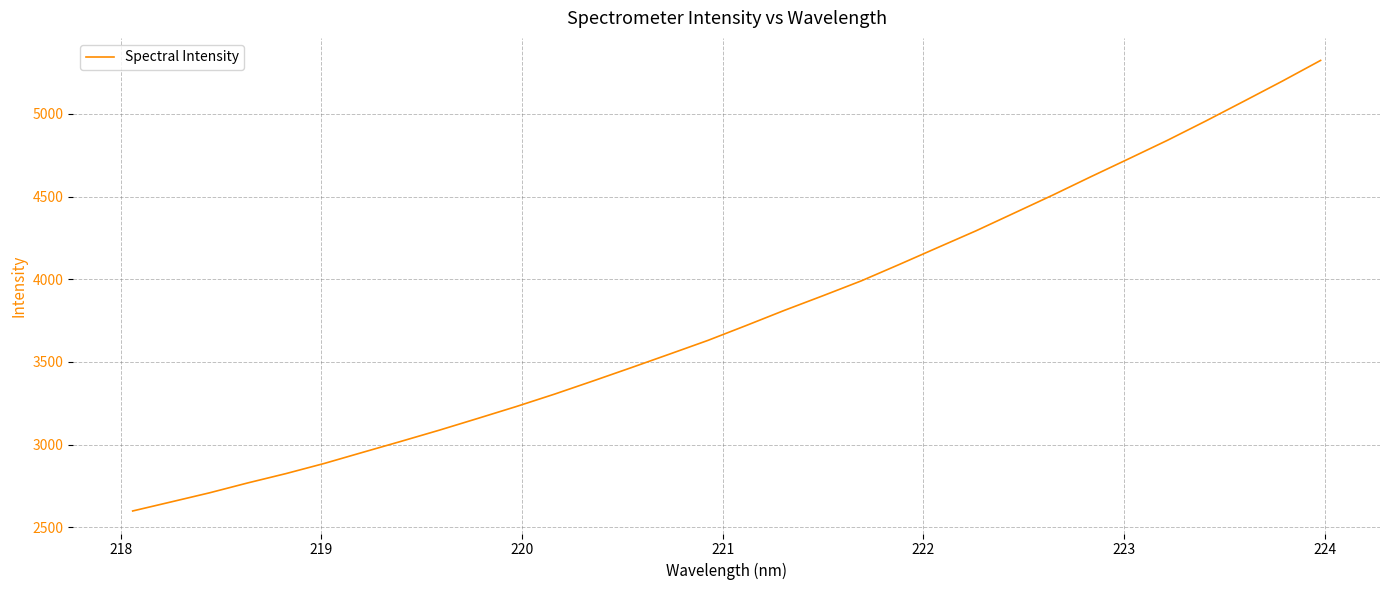

What is the maximum value shown in the chart?

5323.4